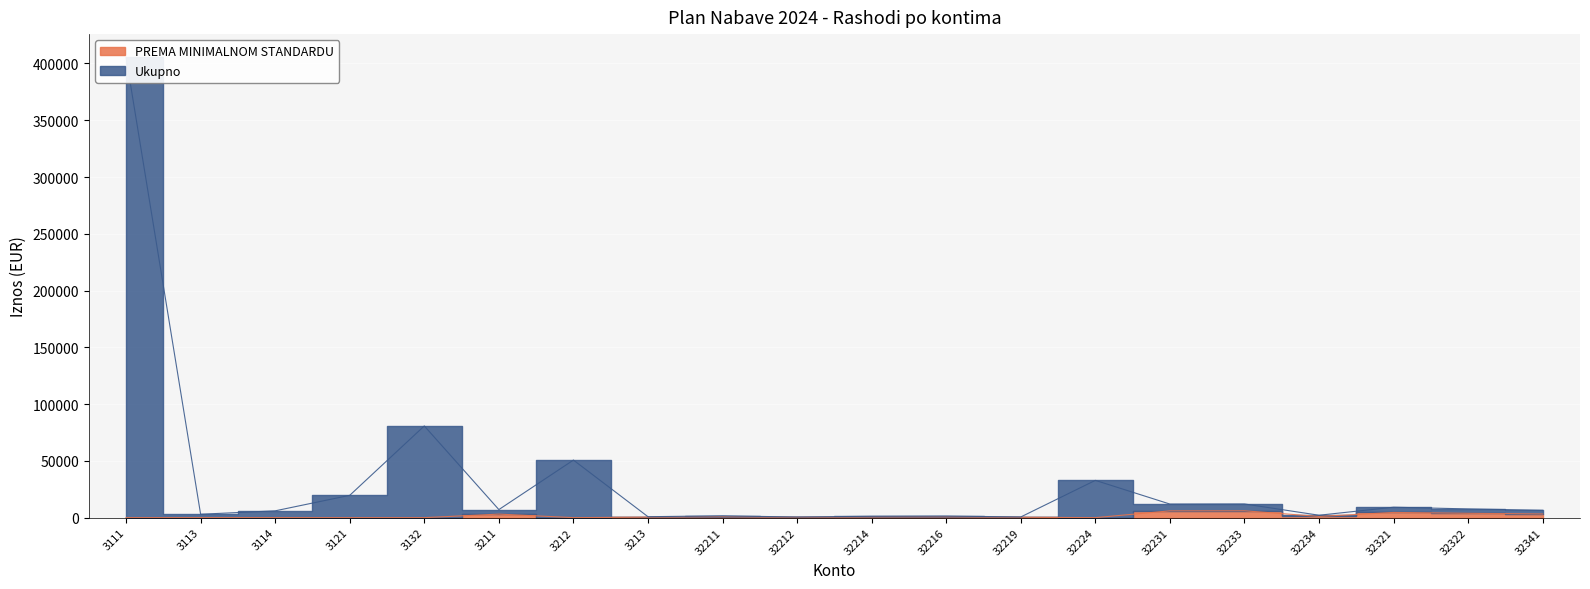

What is the value of the Ukupno point at the 13th from the left?

601